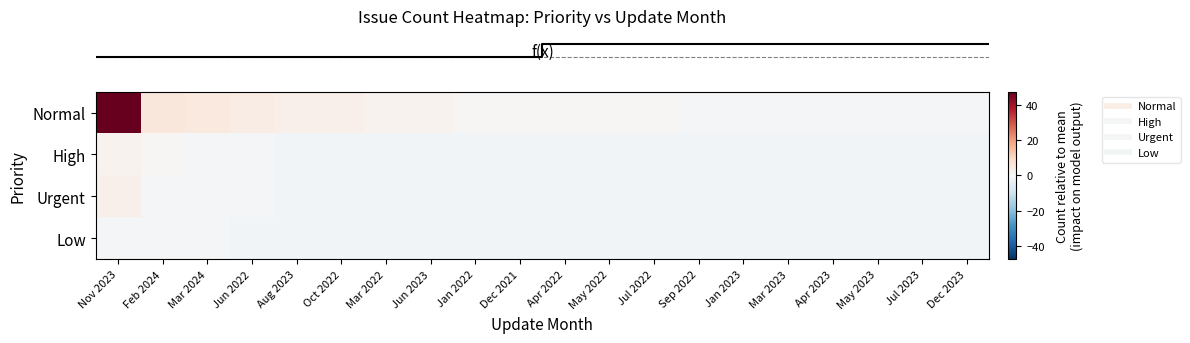

Which category has the highest value across all series?

Nov 2023